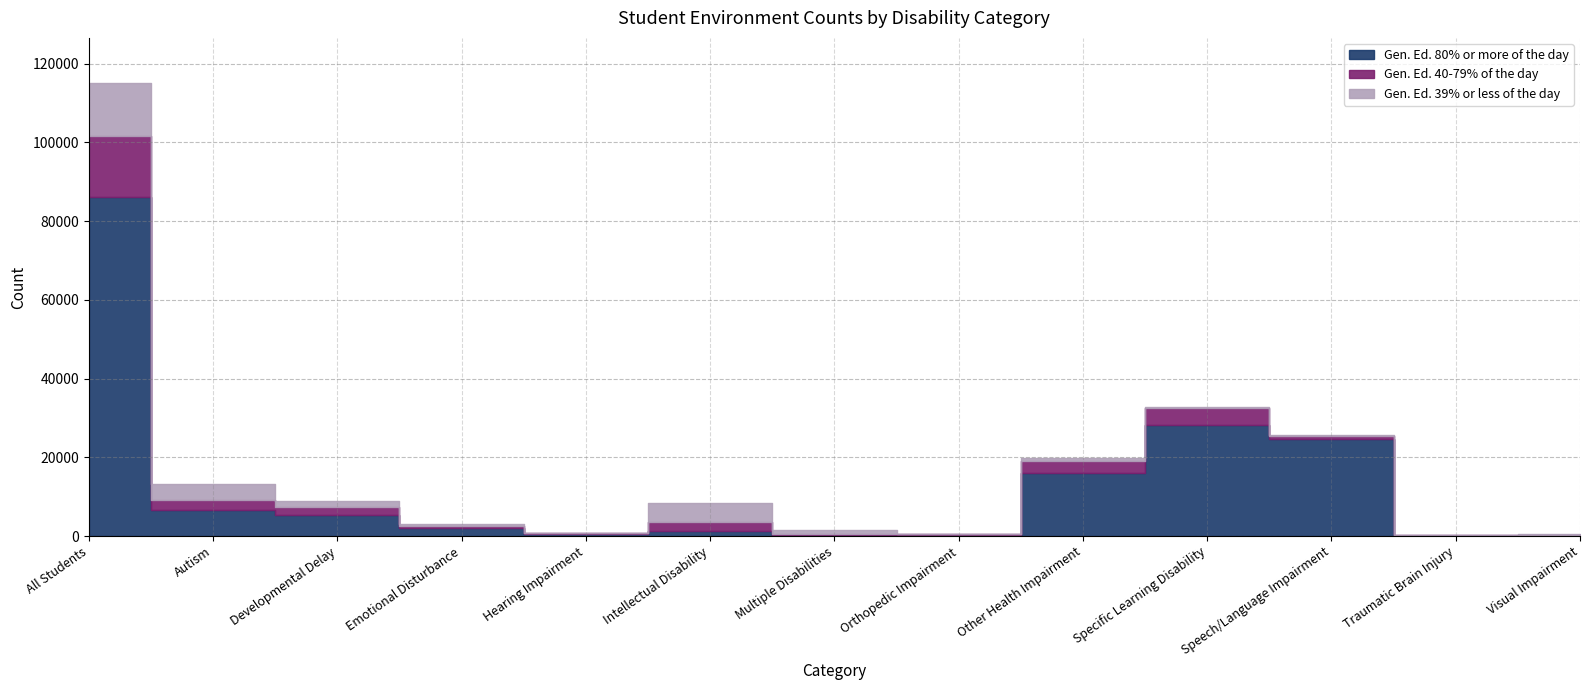

What is the label of the 8th point from the right?

Intellectual Disability